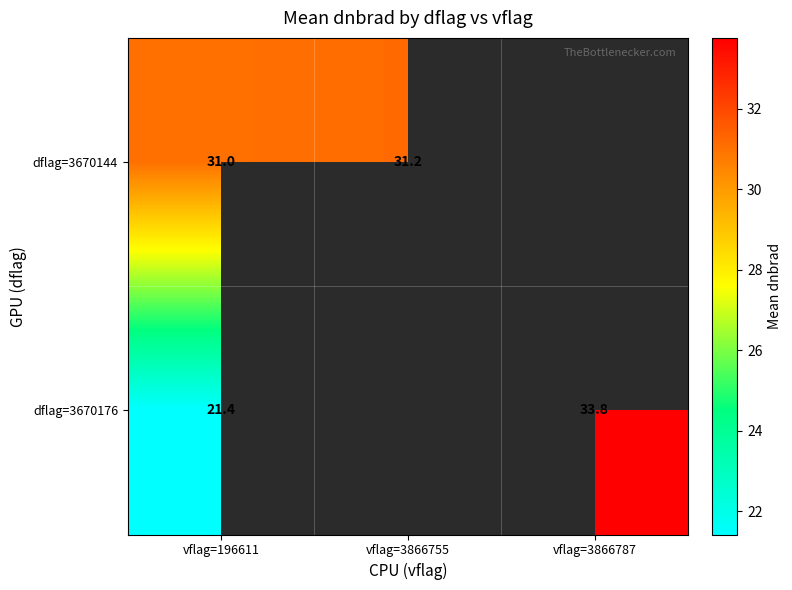

Rank the series by their maximum value, from highest to lowest.

dflag=3670176, dflag=3670144